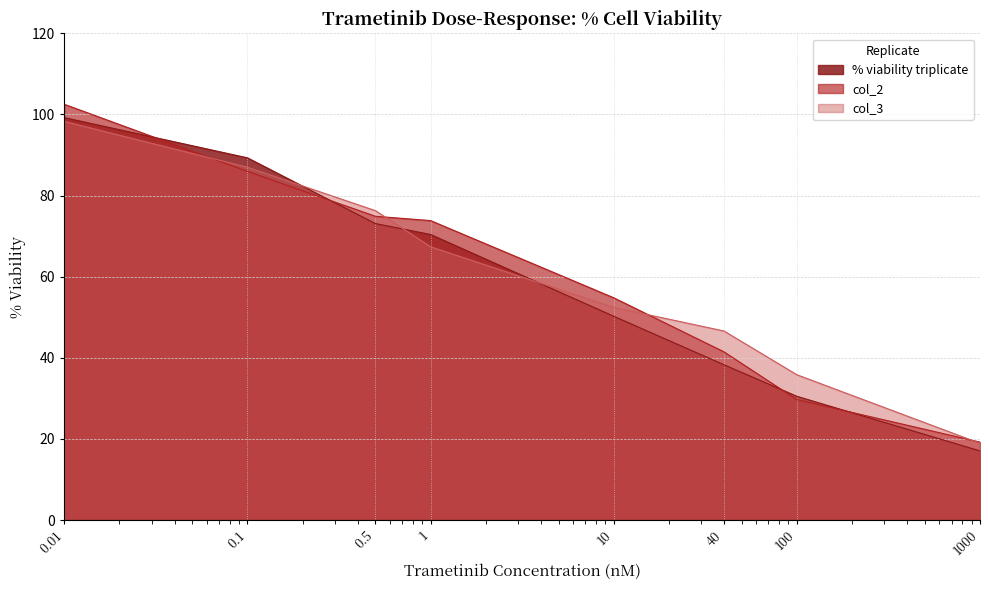

Which series has the largest total across all categories?

col_3